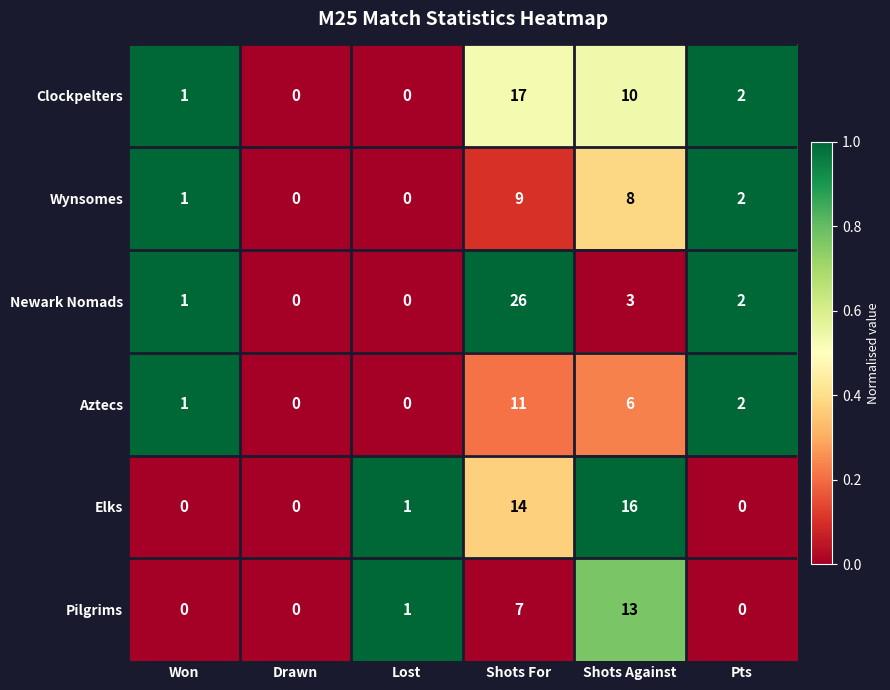

Which label corresponds to the largest value in the chart?

Shots For